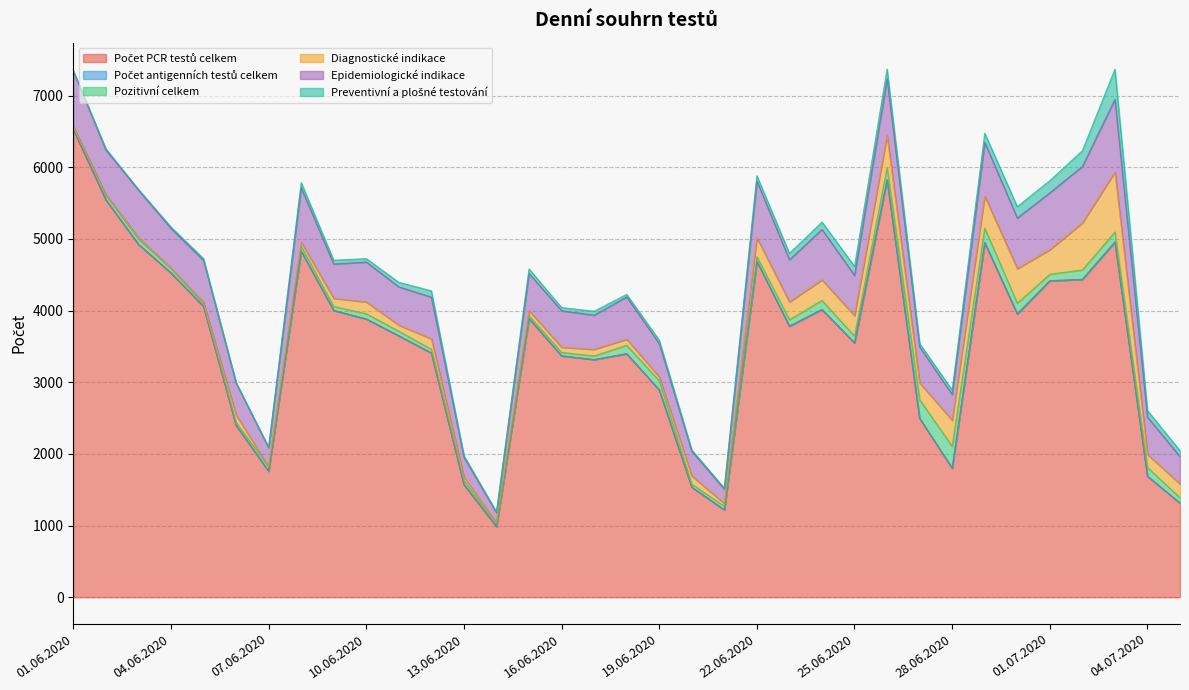

What is the sum of the Diagnostické indikace values at 01.06.2020 and 10.06.2020?

172